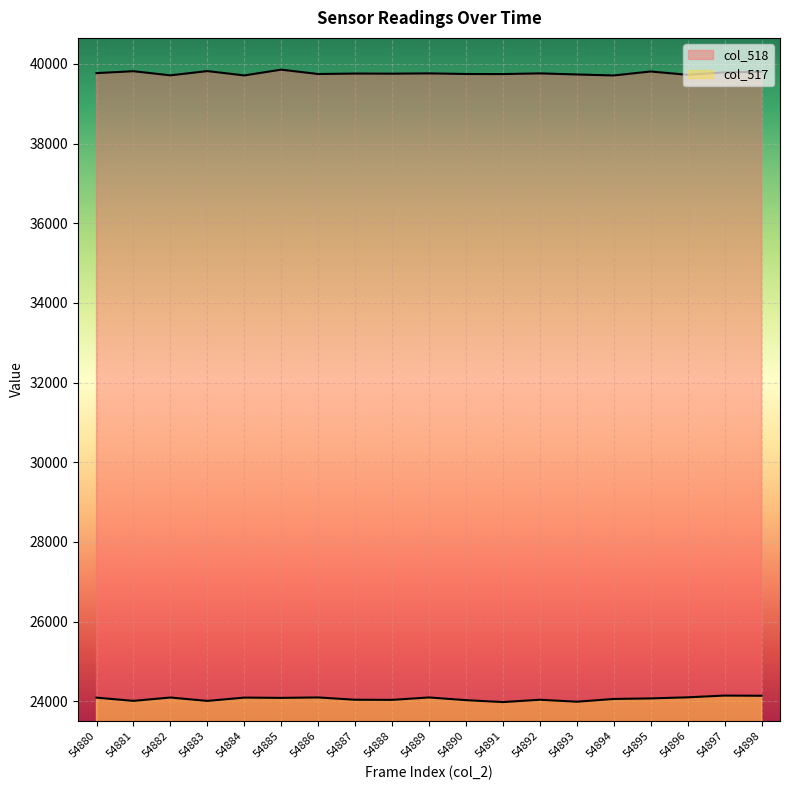

At which category is the sum across all series the highest?

54898